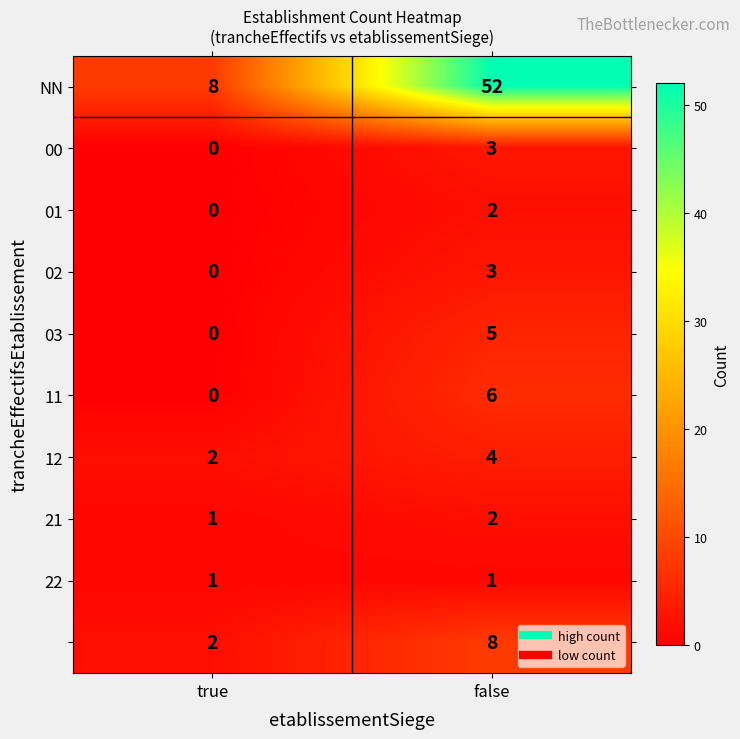

Which label corresponds to the largest value in the chart?

false